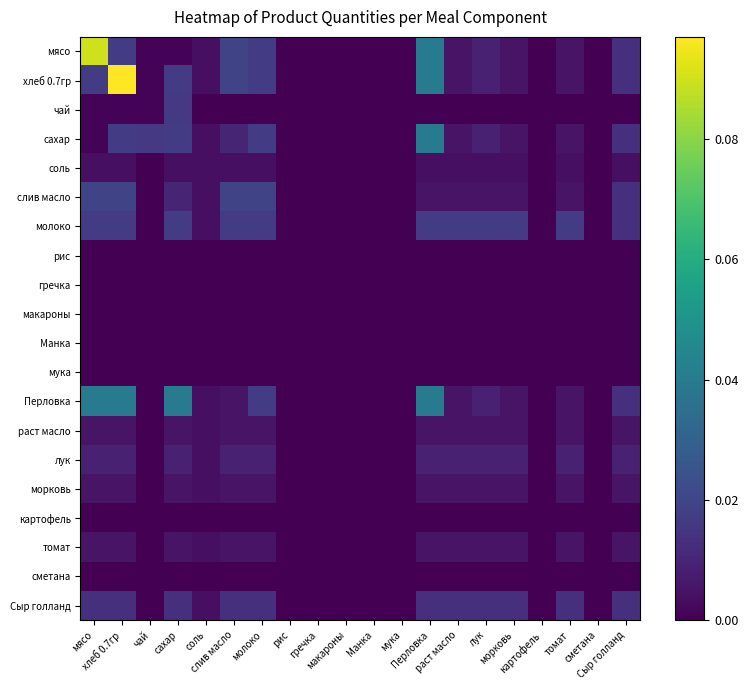

Between сахар and хлеб 0.7гр, which is larger?

хлеб 0.7гр